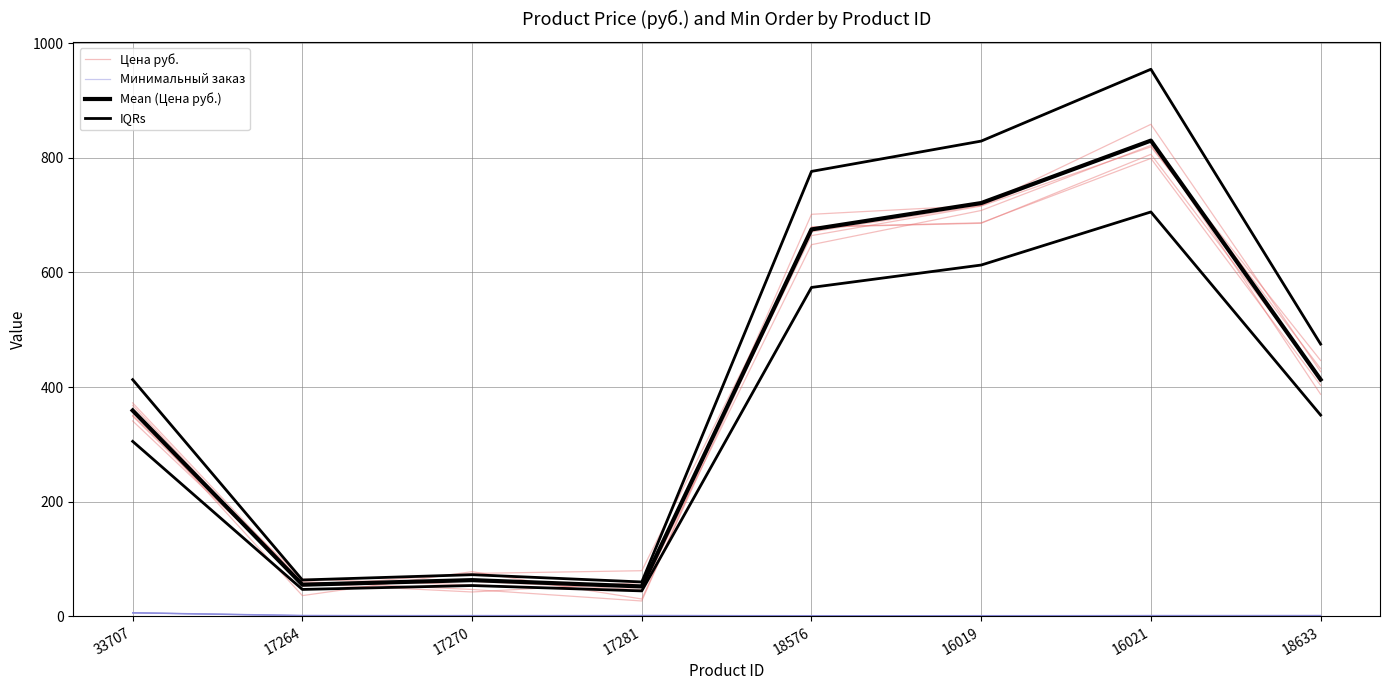

How many distinct data groups are displayed?

4